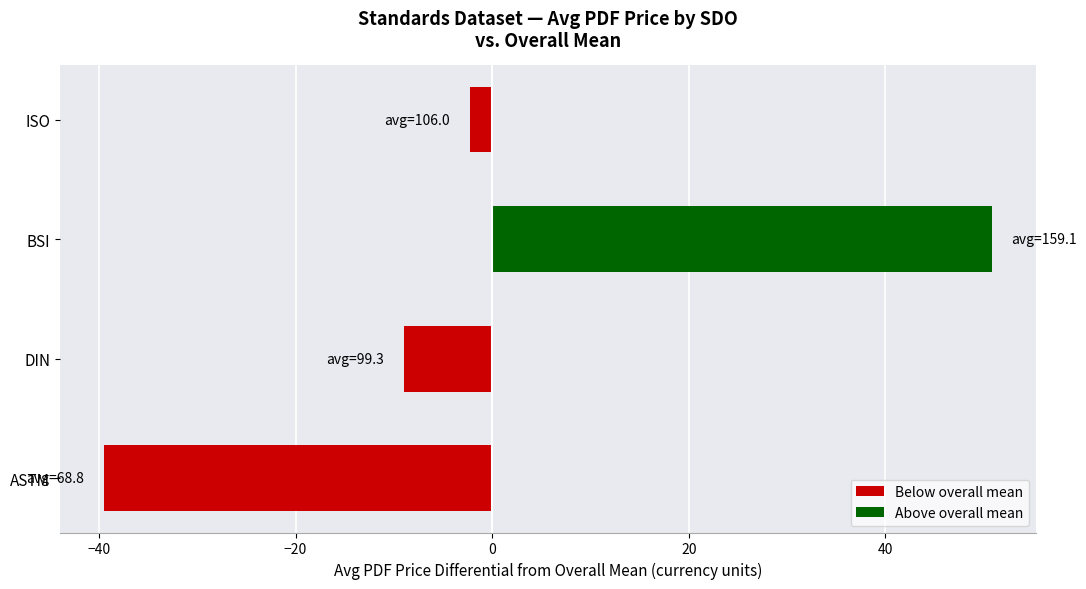

What is the difference between the maximum and minimum values?

90.3